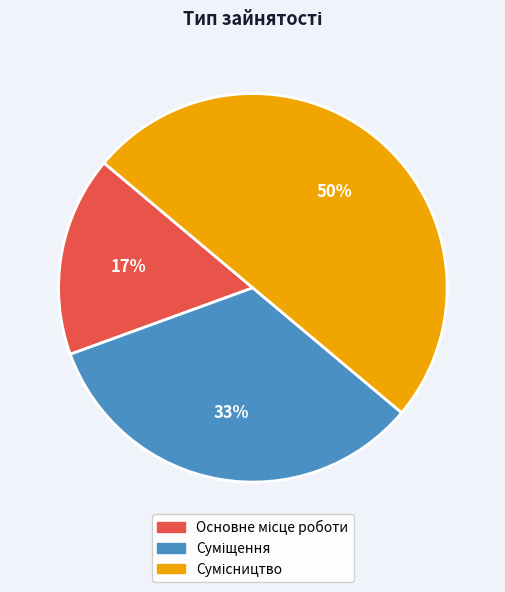

To the nearest percent, what is the average slice percentage?

33%